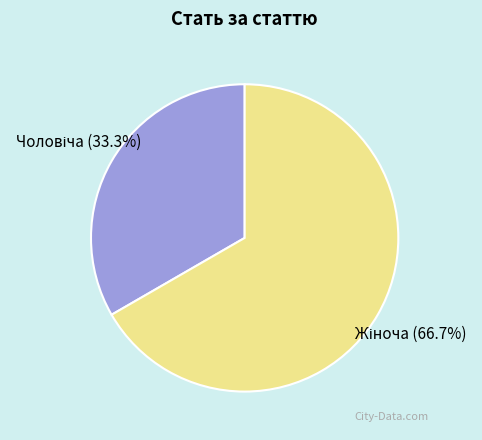

How many segments does this pie chart have?

2